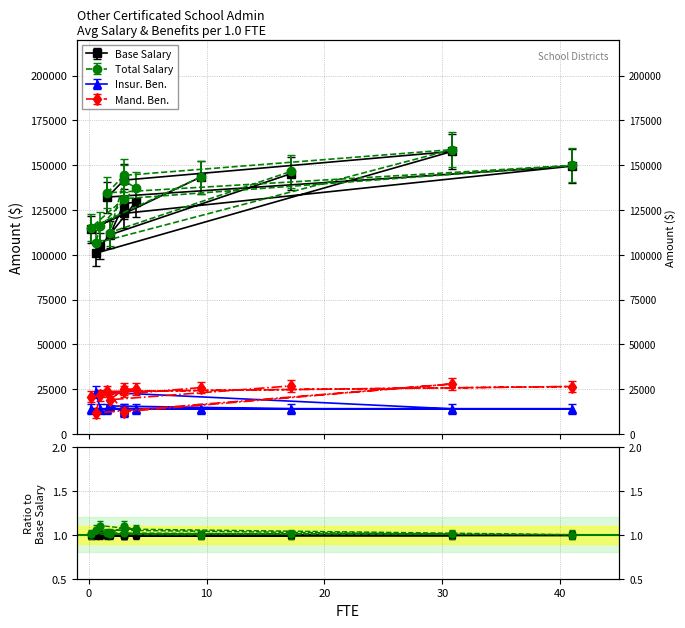

Which series has the widest spread of values?

Base Salary